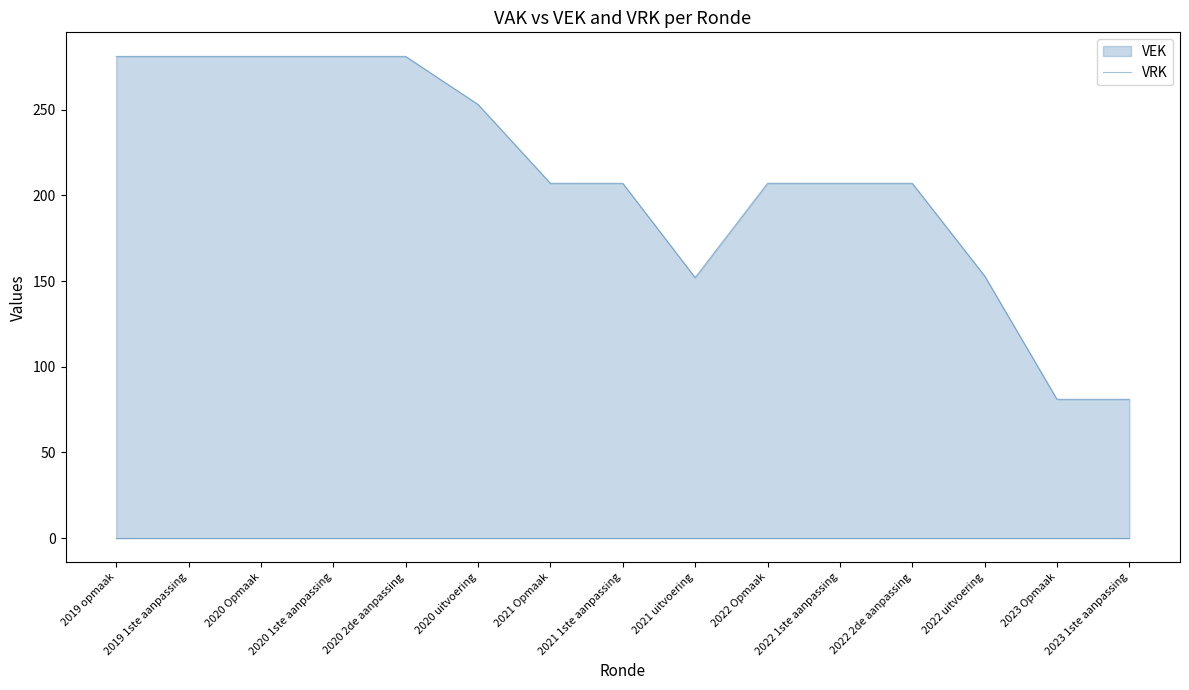

What is the greatest value displayed?

281